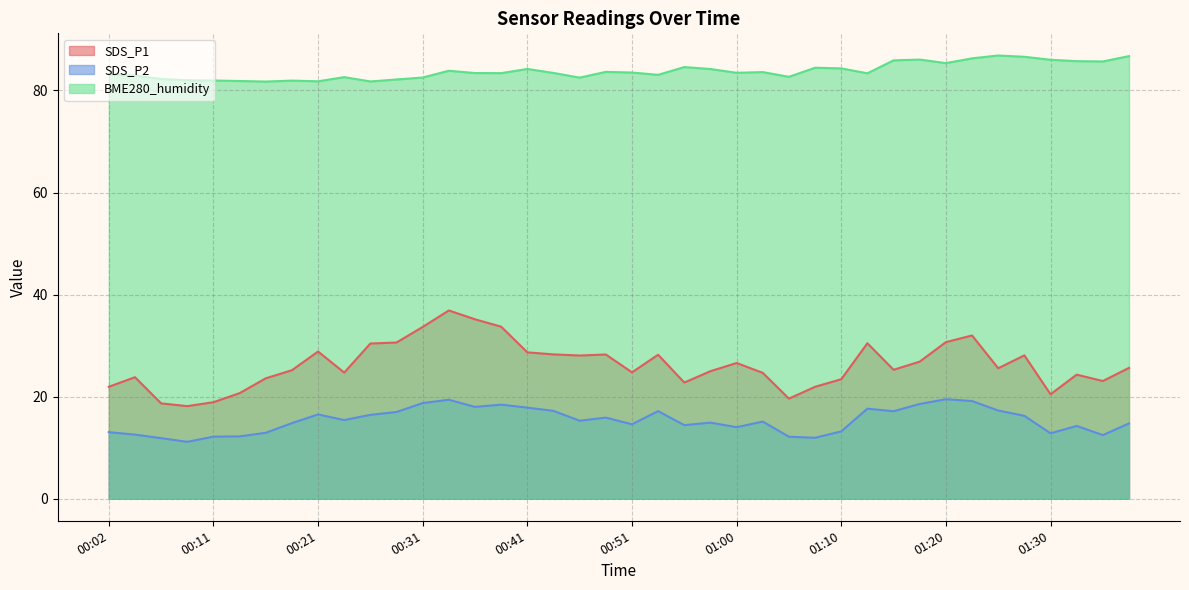

What value does the BME280_humidity series have at 01:15?

85.9